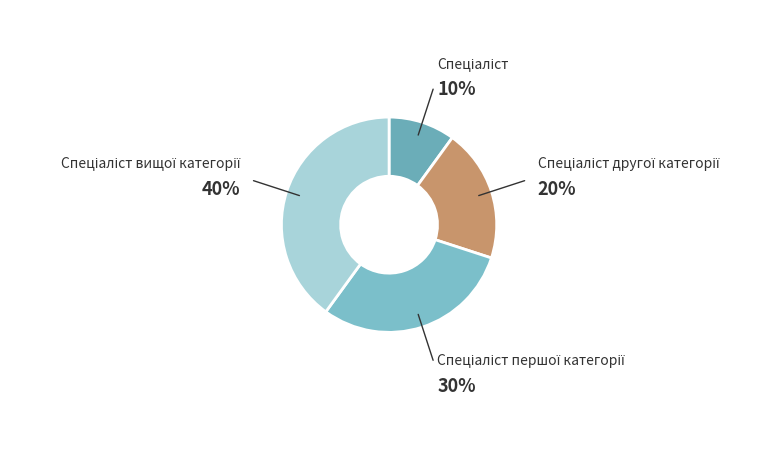

Count the number of slices in the pie.

4